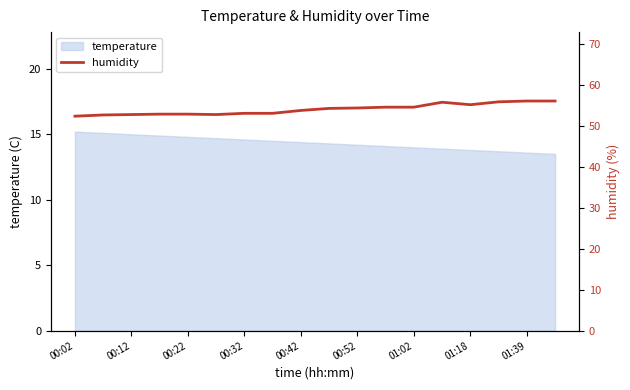

How many points are higher than both their immediate neighbors (excluding endpoints)?

1